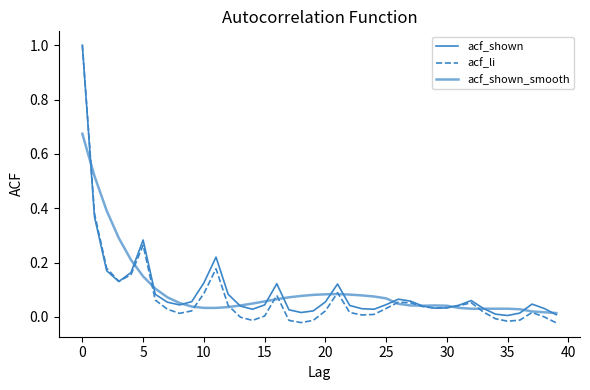

Does the chart have visible grid lines?

No